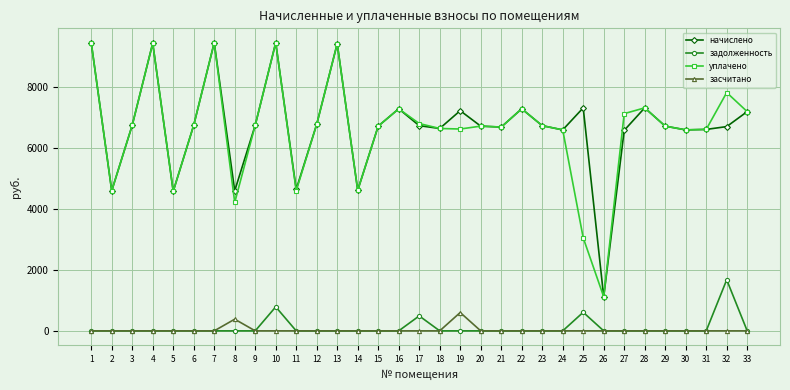

At 32, list the series in order from largest to smallest.

уплачено, начислено, задолженность, засчитано